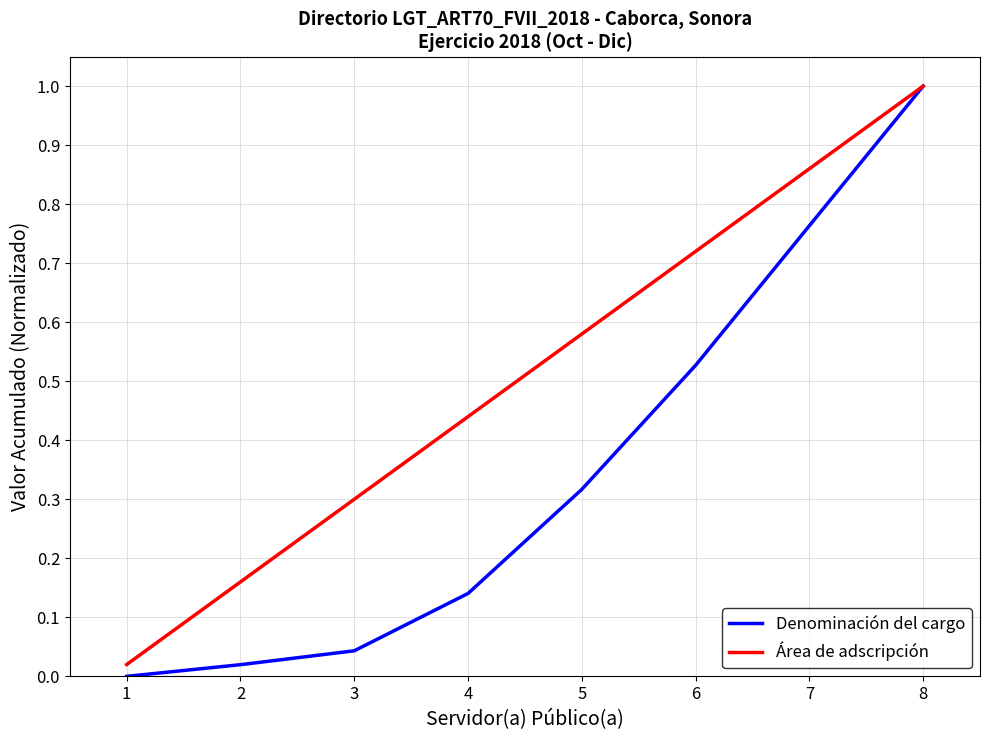

Rank the series by their average value, from lowest to highest.

Denominación del cargo, Área de adscripción